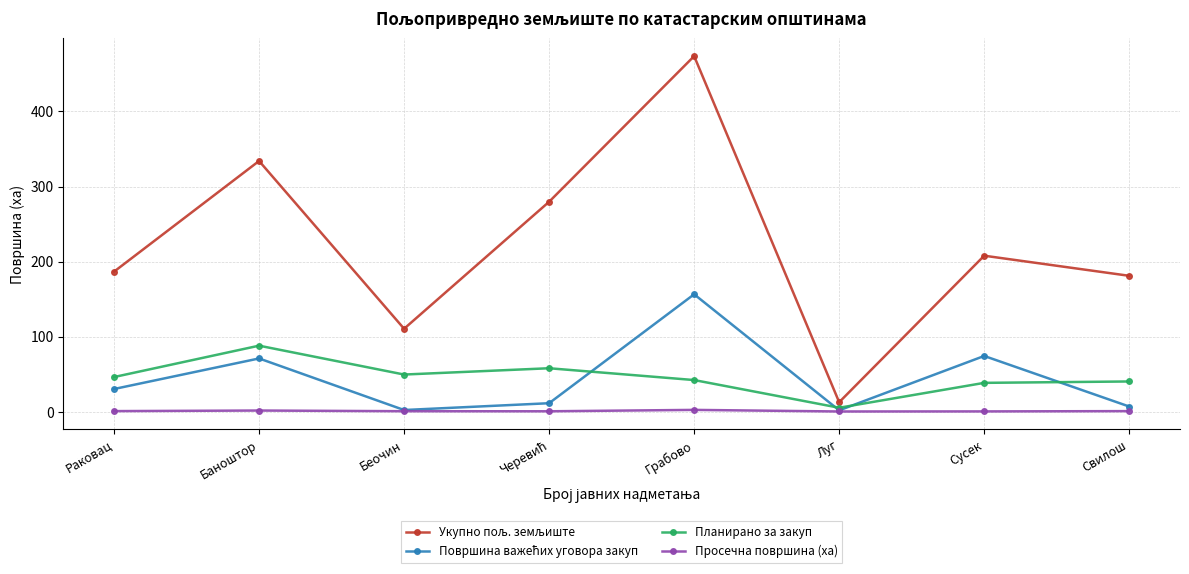

The value of Планирано за закуп at Свилош is 40.2. True or false?

True